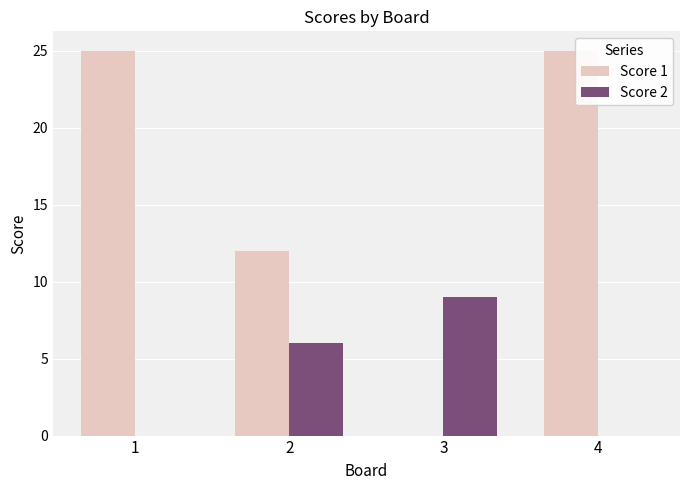

Is the value of Score 1 at 1 greater than the value of Score 2 at 1?

Yes